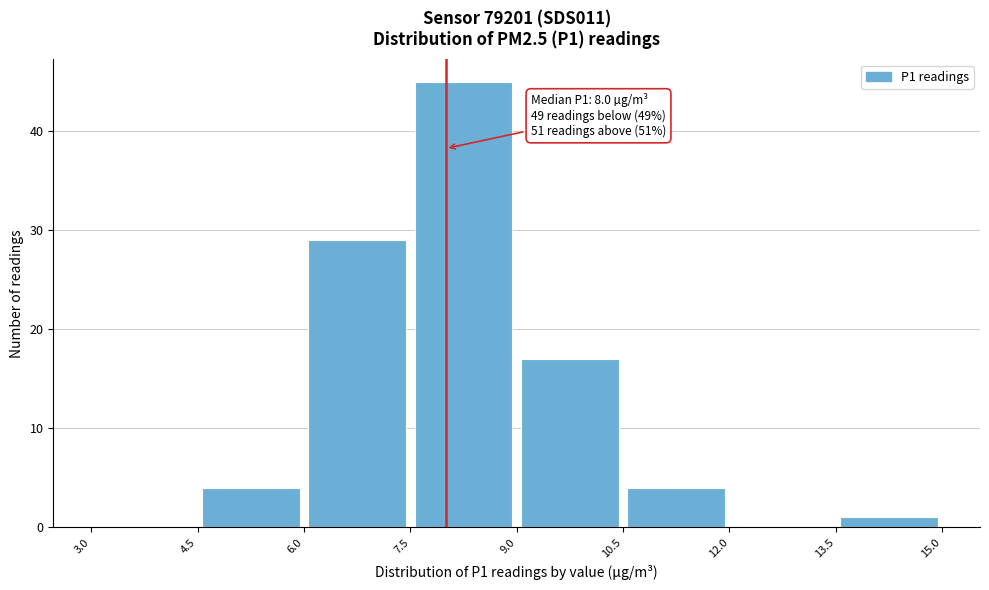

Which range on the x-axis has the tallest bar?

7.5 to 9.0